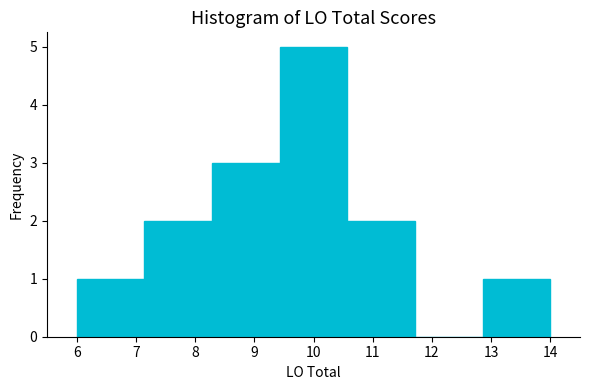

Reading left to right, transcribe this chart: for each bar, give the range it covers on the x-axis and its height. Neither the bar edges nor the heights are printed on the chart, so give them approximately, as read against the axes.

6.0 to 7.1: 1
7.1 to 8.3: 2
8.3 to 9.4: 3
9.4 to 10.6: 5
10.6 to 11.7: 2
11.7 to 12.9: 0
12.9 to 14.0: 1